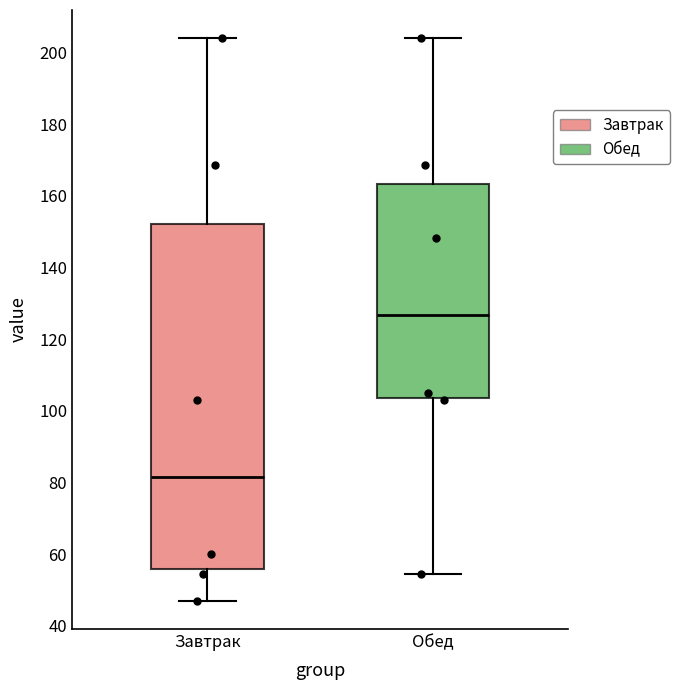

Reading left to right, transcribe this box plot: for each box, give where its median line is, the range the box spans, and where its two whiskers end, as read against the y-axis. The values are not printed on the chart, so give them approximately, as read against the axis.

Завтрак: median 82, box 56 to 152, whiskers 48 to 204
Обед: median 126, box 104 to 164, whiskers 54 to 204